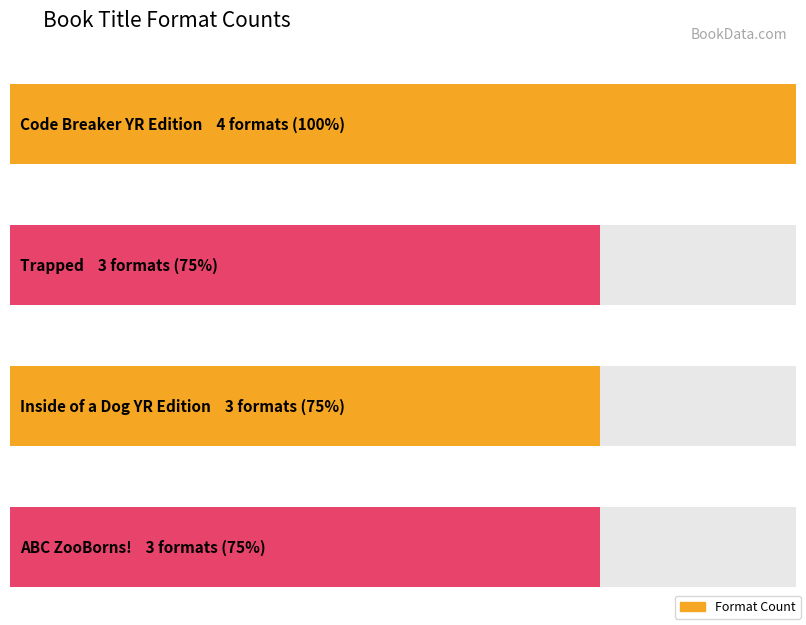

The value at Code Breaker -- Young Readers Edition is 4. True or false?

True